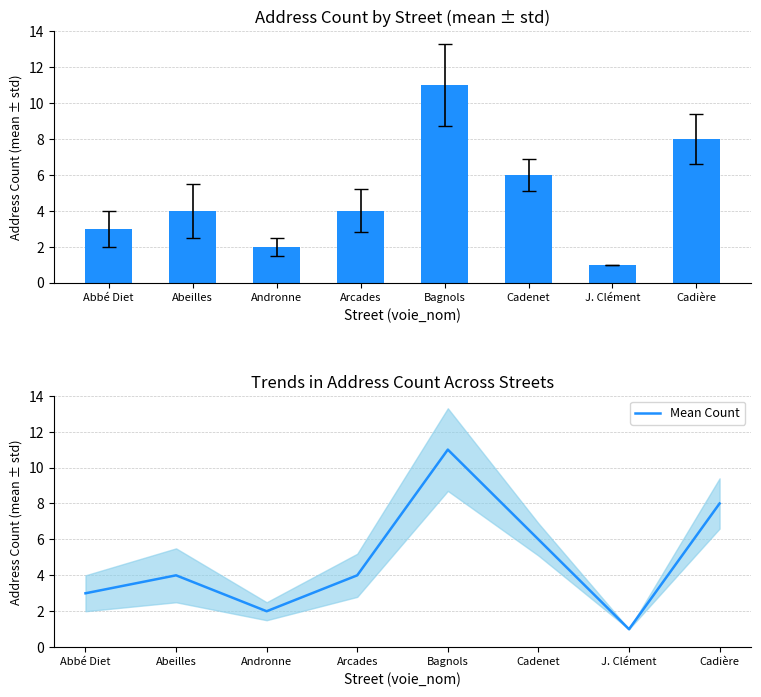

How many values are below 4?

3